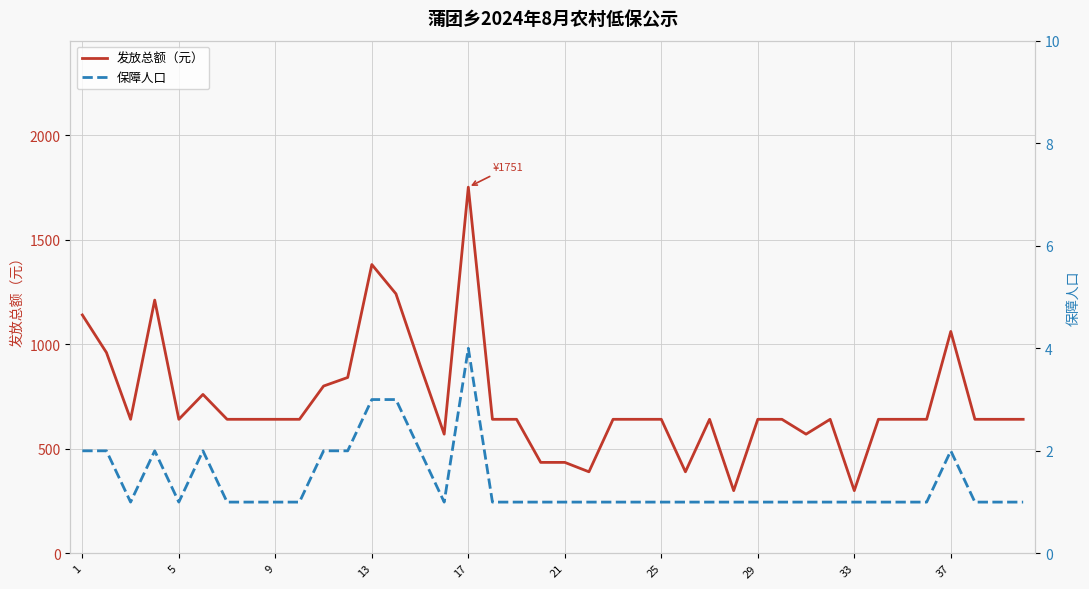

What is the maximum value for 发放总额（元）?

1751